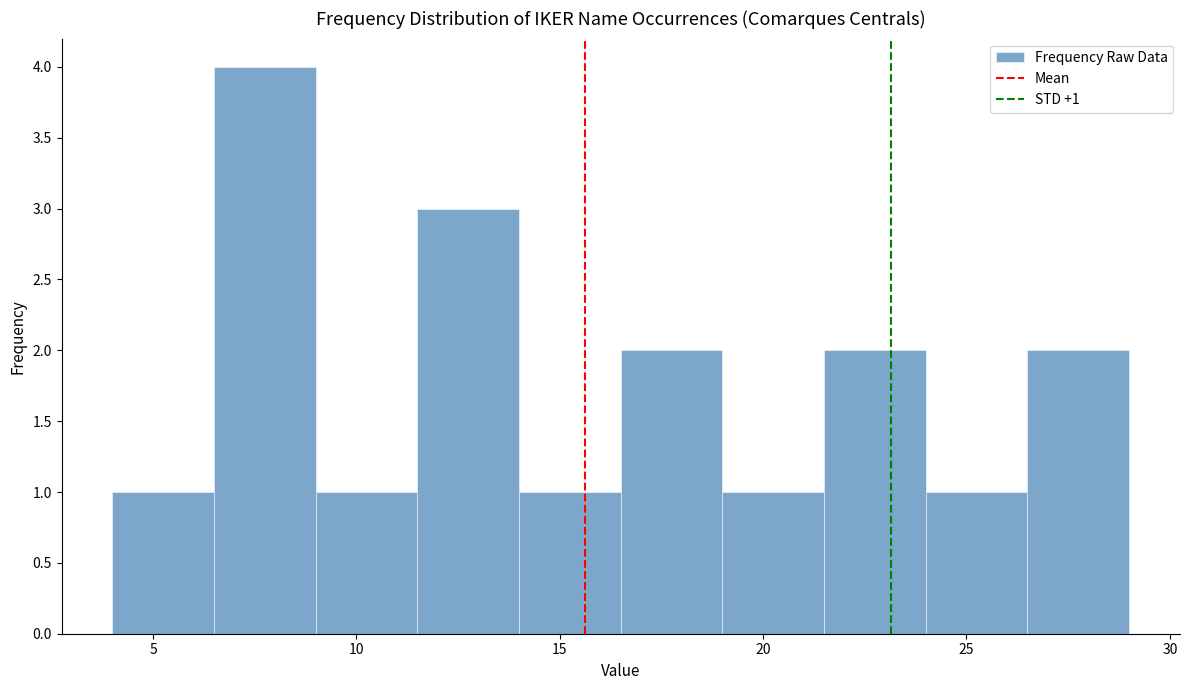

Which range on the x-axis has the tallest bar?

6.5 to 9.0